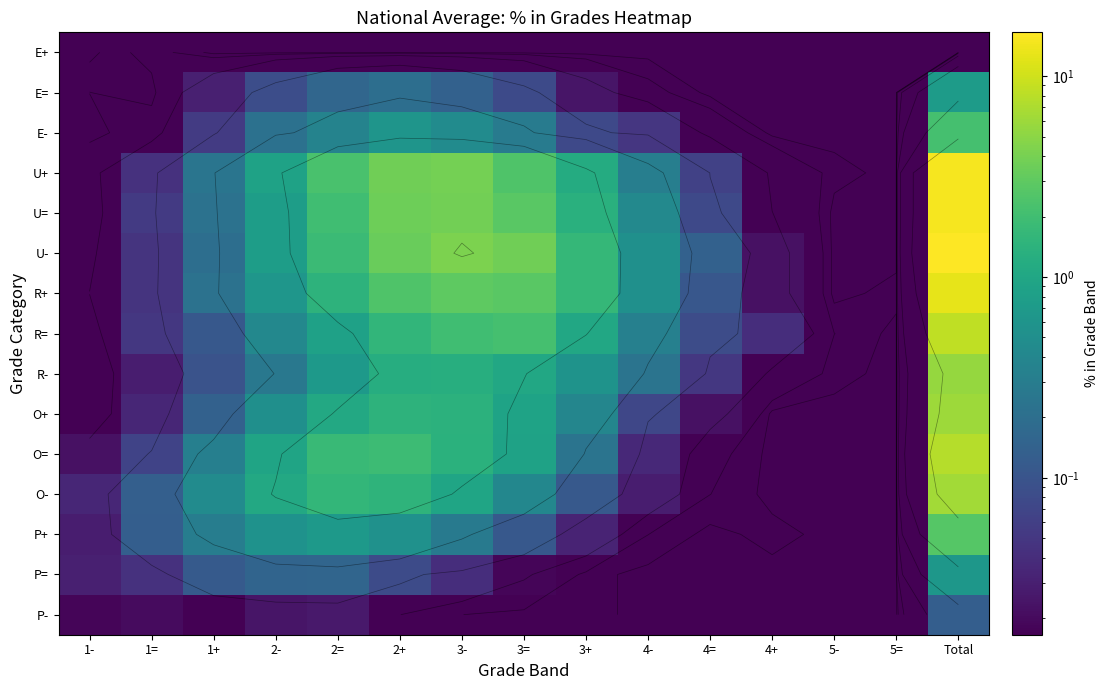

At which category is the sum across all series the highest?

Total